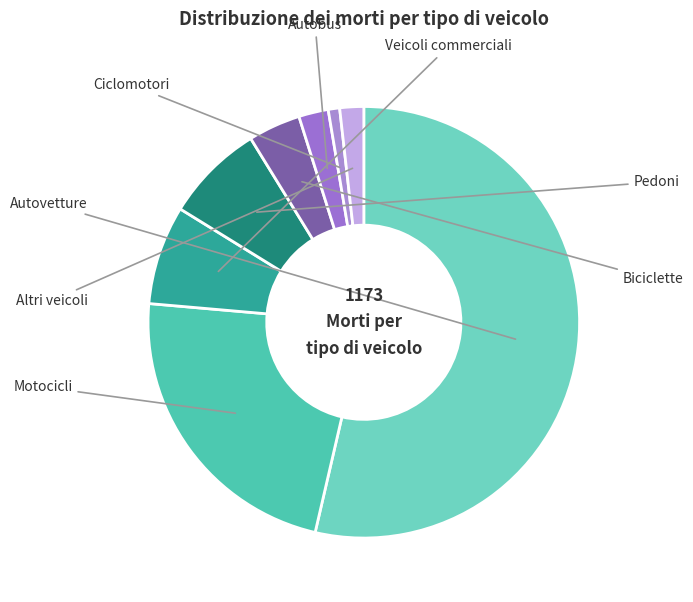

To the nearest percent, what percentage of the pie is Autobus?

2%